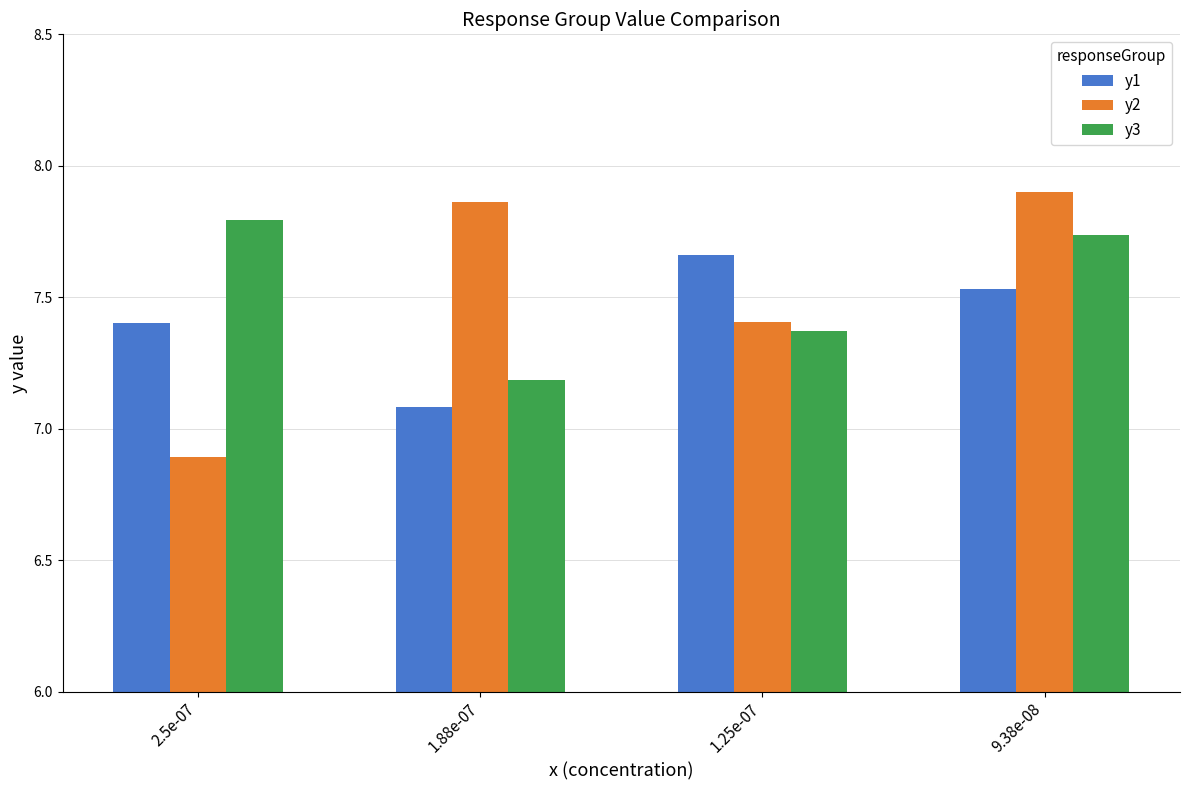

Which series has the largest range (max minus min)?

y2